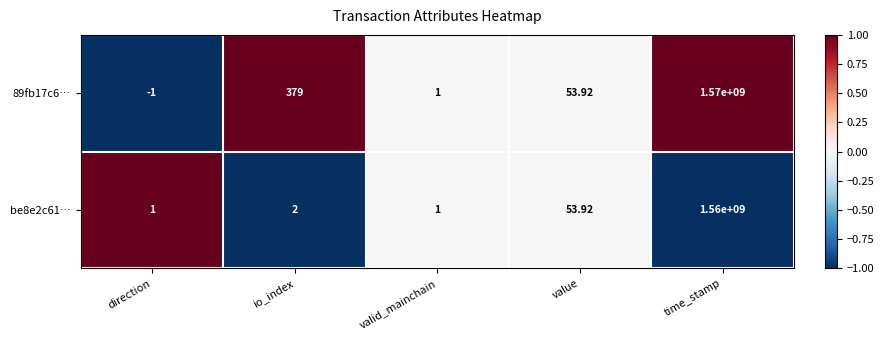

At which category does the chart reach its peak across all series?

time_stamp